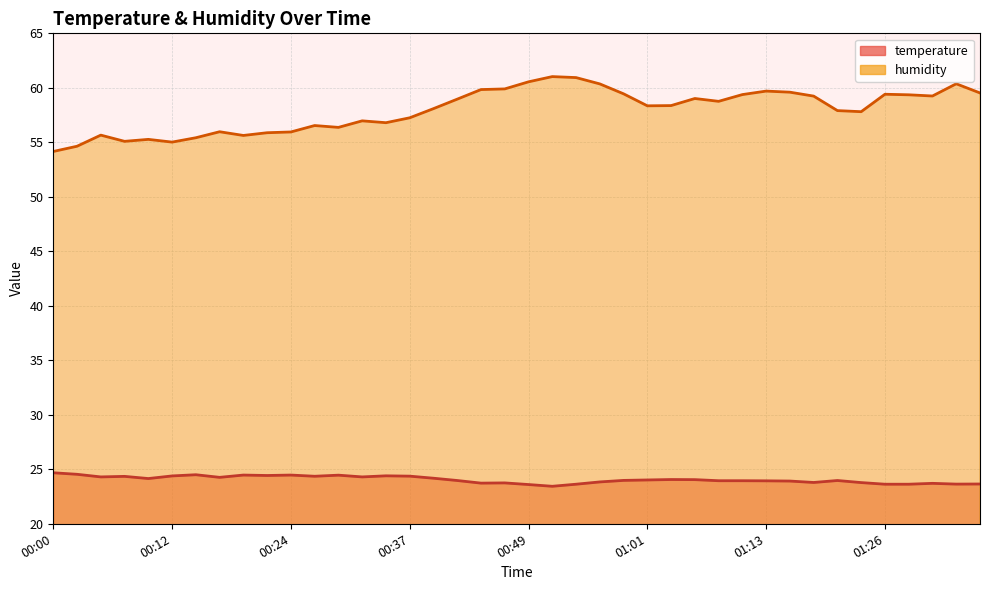

List the series in order of their peak value, highest first.

humidity, temperature